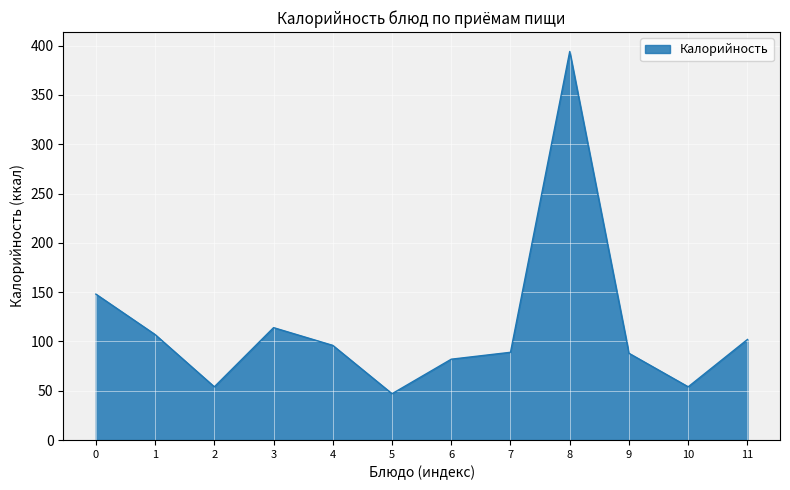

Is it true that the value at 11 is 142?

False